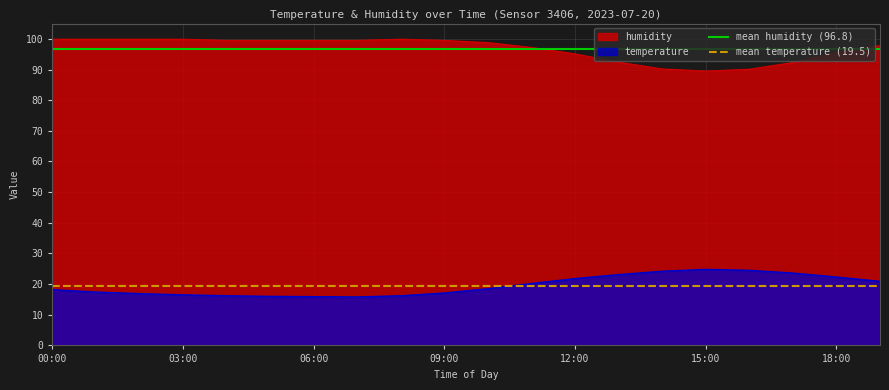

How many lines are shown in the chart?

2